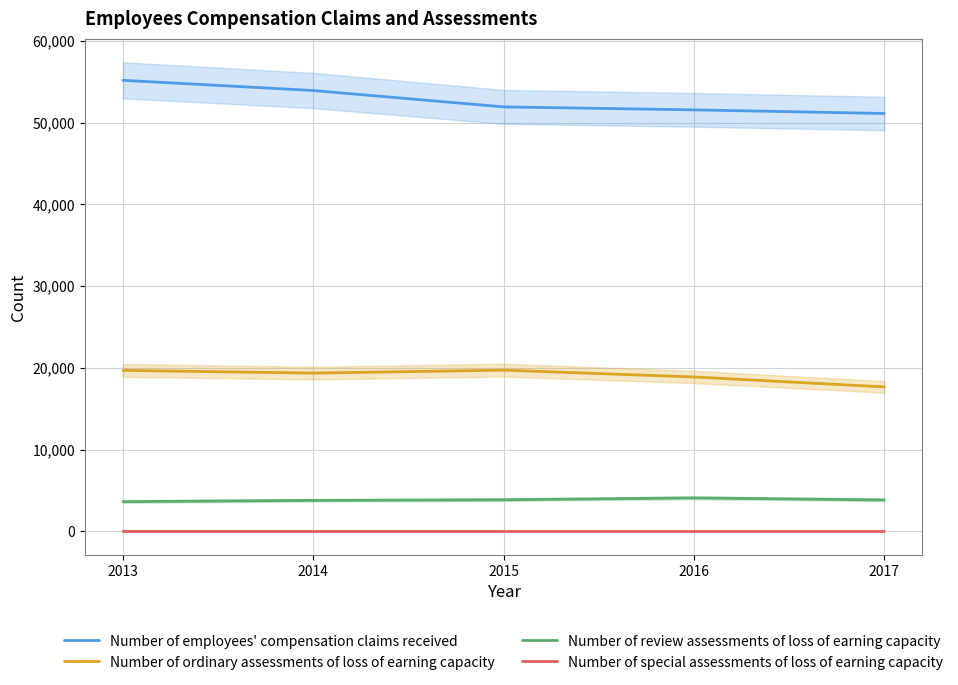

Does the chart display data point markers on the line(s)?

No